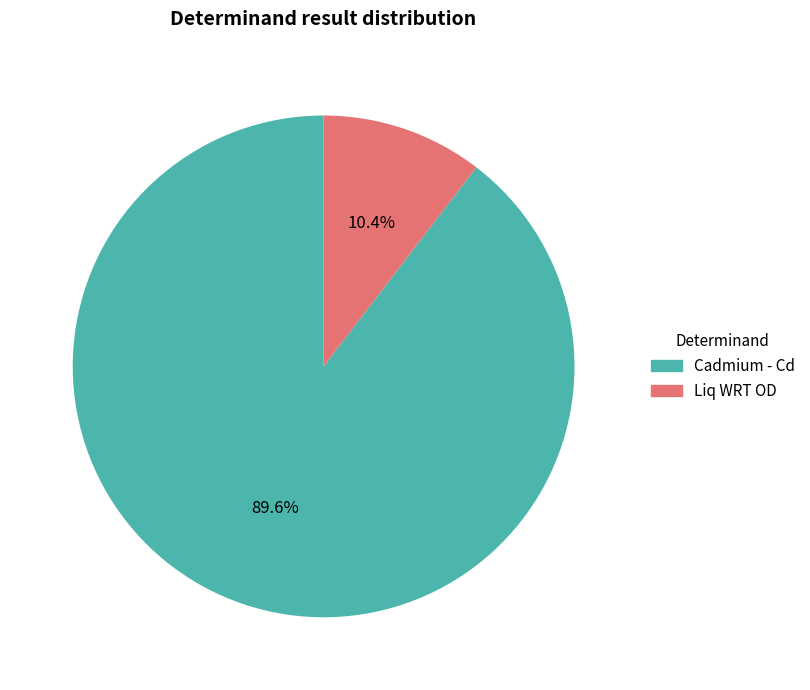

Between Liq WRT OD and Cadmium - Cd, which is larger?

Cadmium - Cd